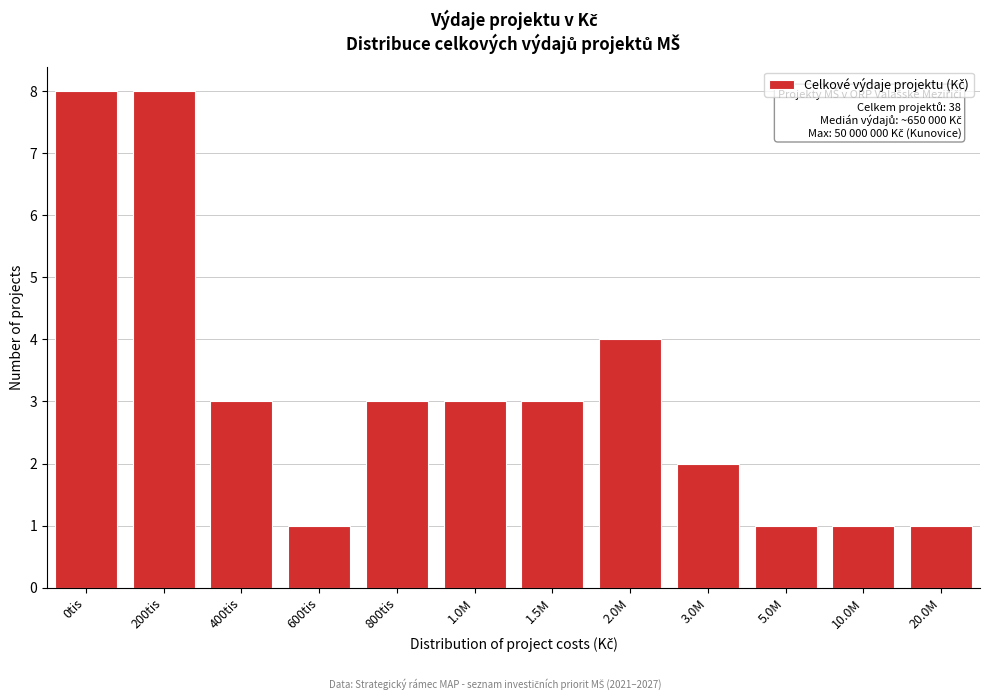

Reading right to left, list all the values displayed in this chart.

1	1	1	2	4	3	3	3	1	3	8	8